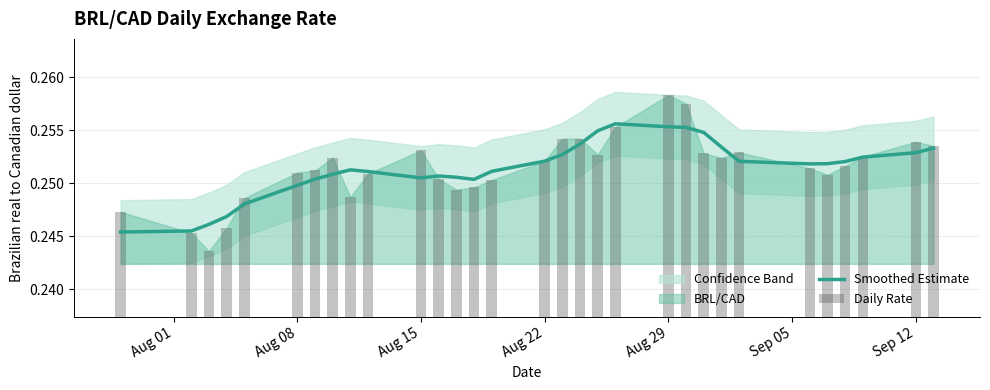

Is the value of Daily Rate at Sep 12 greater than the value of Smoothed Estimate at 12?

Yes